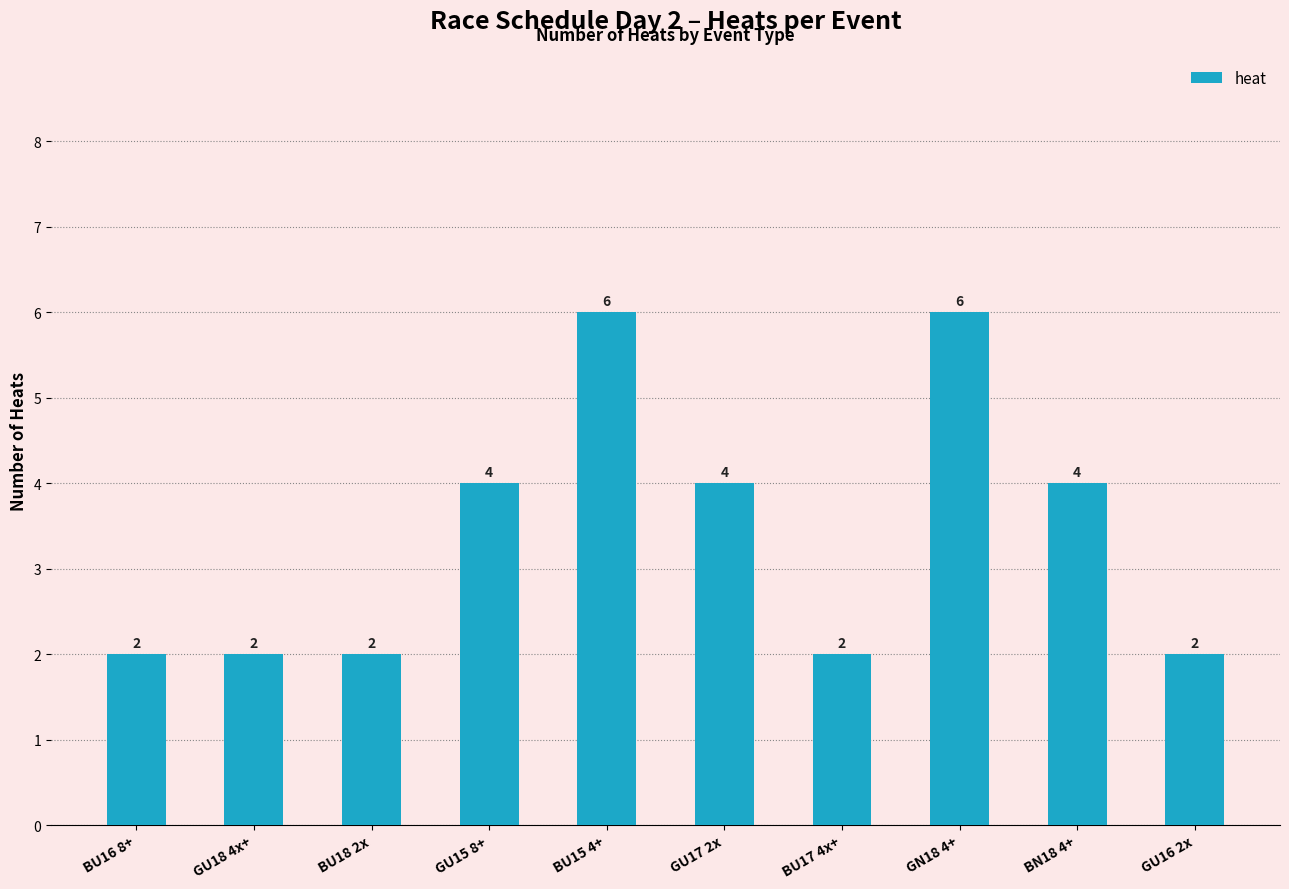

What is the label of the 10th bar from the left?

GU16 2x